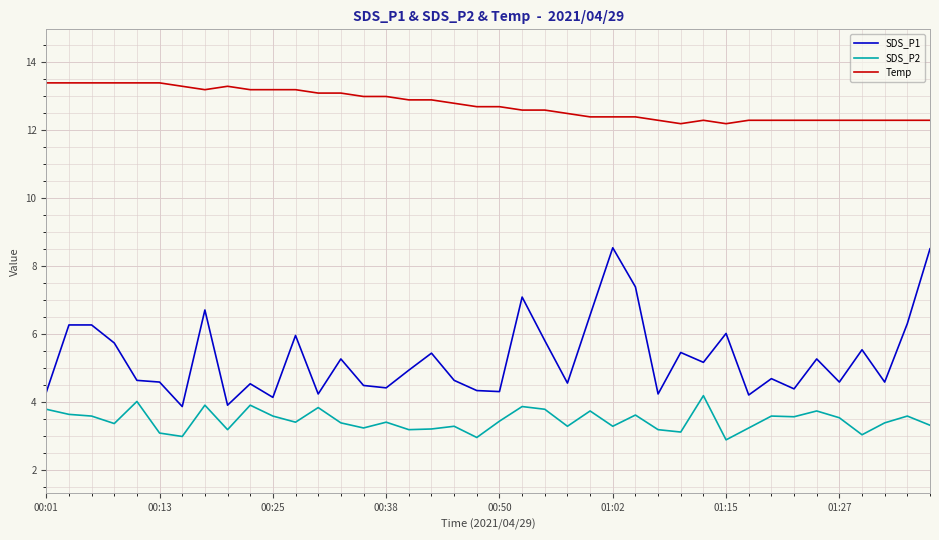

Does the chart have visible grid lines?

Yes